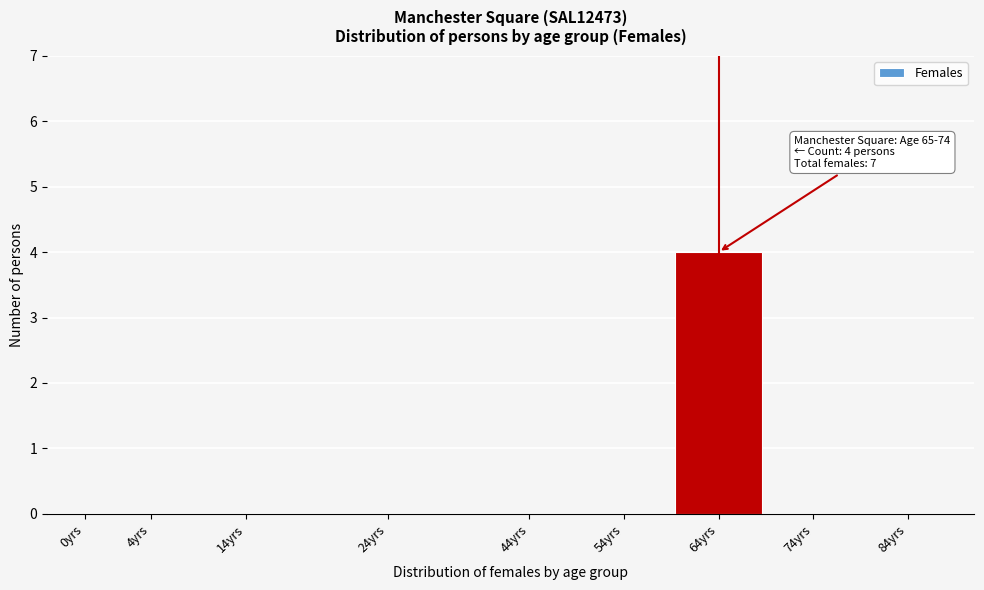

Reading left to right, list all the values displayed in this chart.

0yrs=0	4yrs=0	14yrs=0	24yrs=0	44yrs=0	54yrs=0	64yrs=4	74yrs=0	84yrs=0